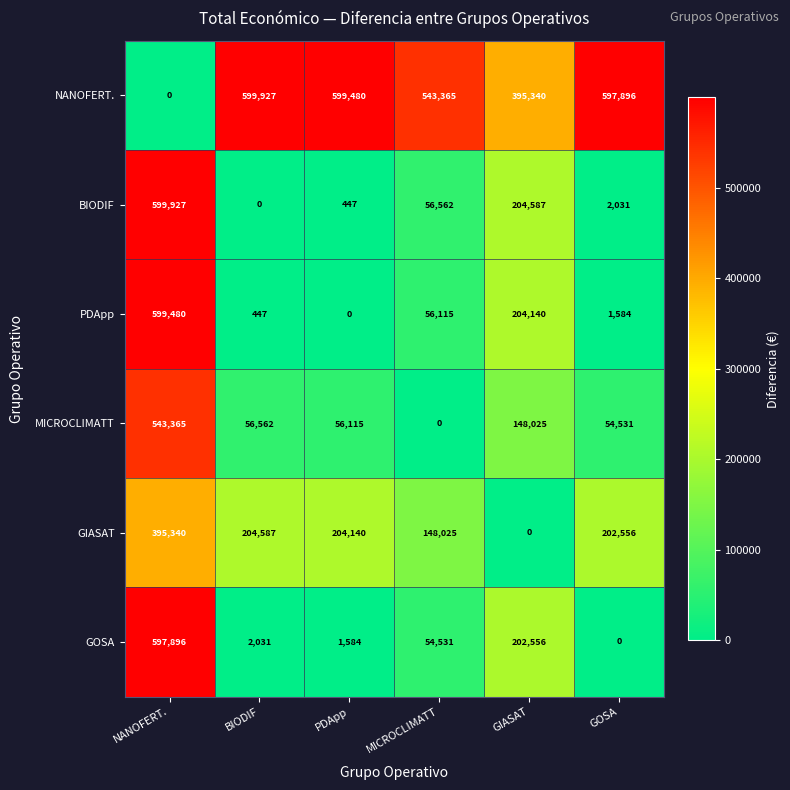

What is the difference between the maximum and second lowest values in the GOSA series?

596312